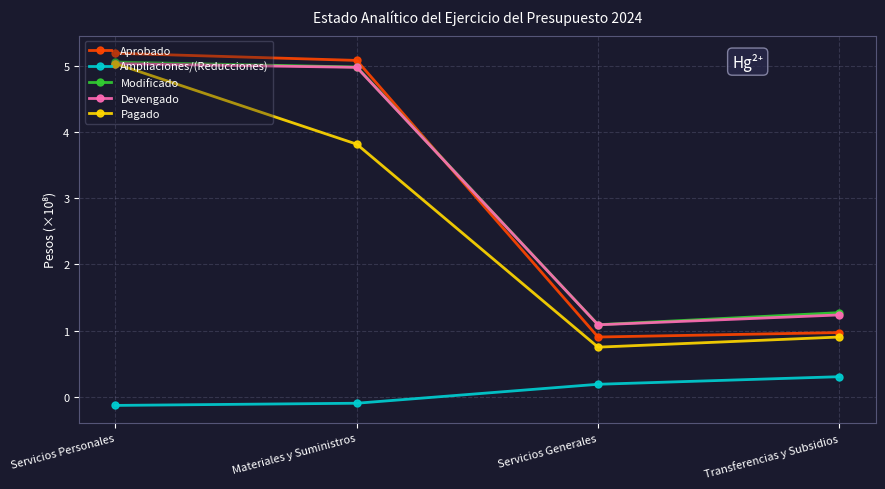

How many categories are shown in the chart?

4